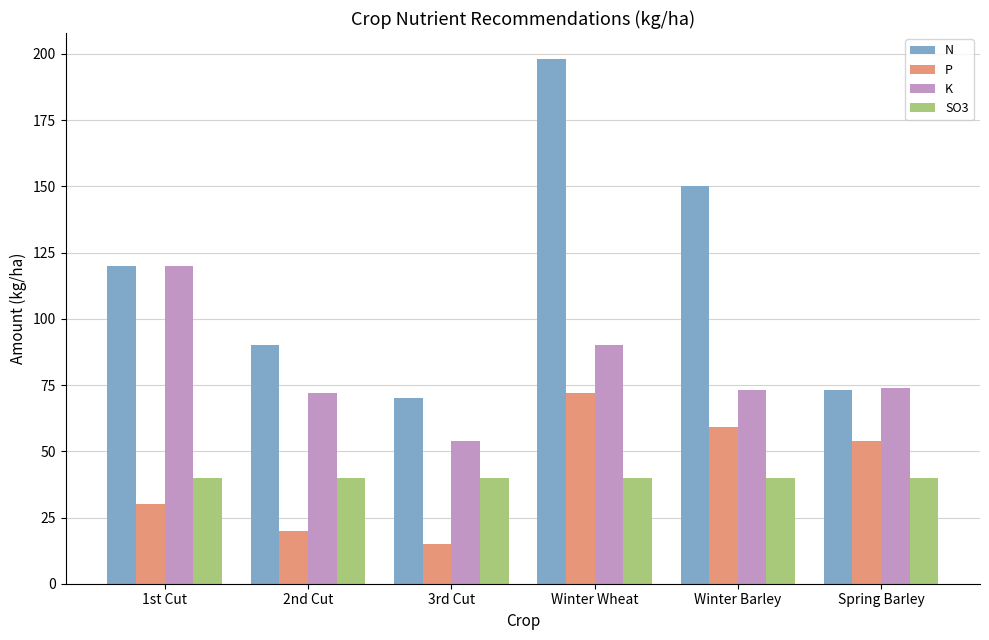

Is it true that SO3 equals 28 at Winter Wheat?

False